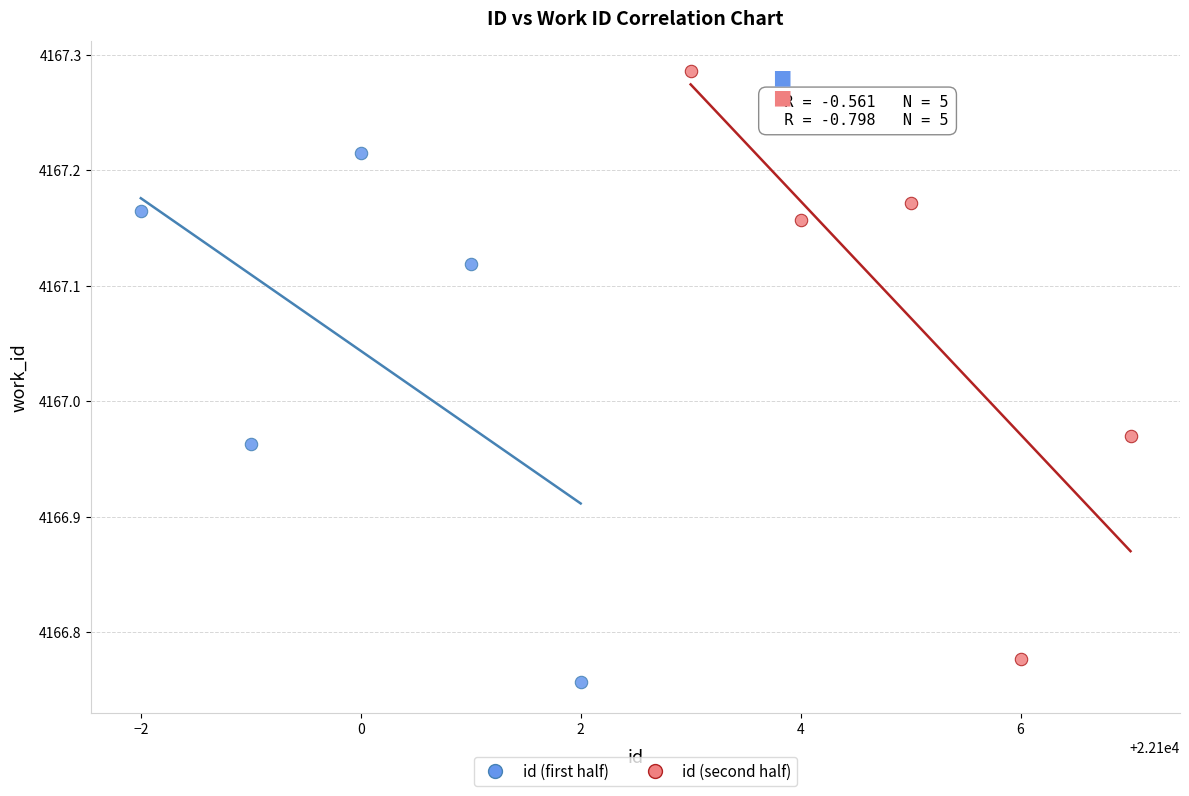

Which series contains the lowest Y value?

id (first half)